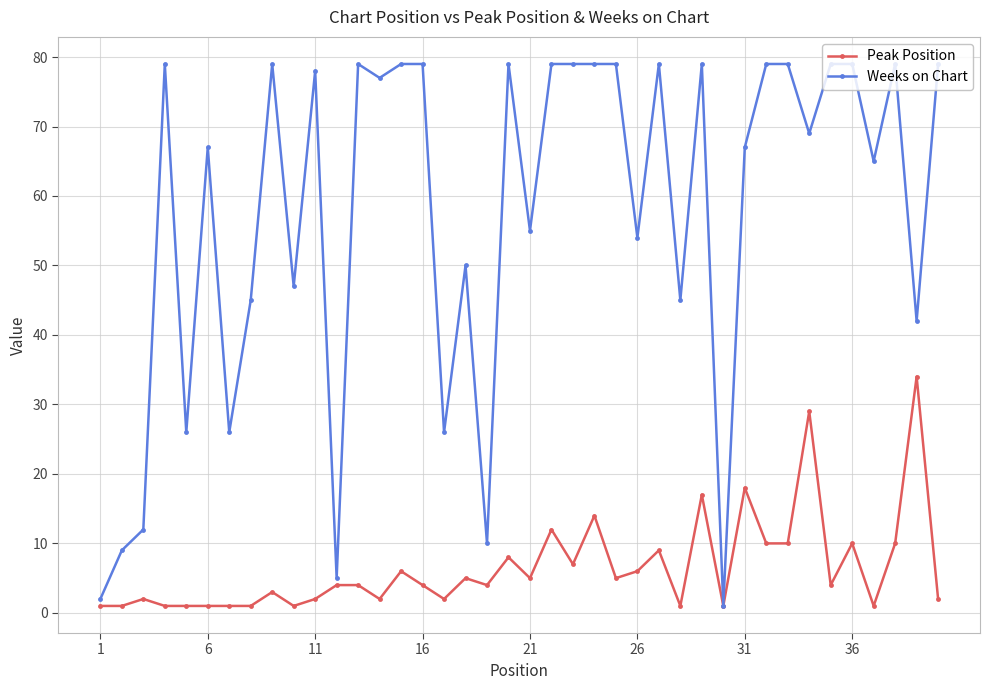

What is the maximum value for Weeks on Chart?

79